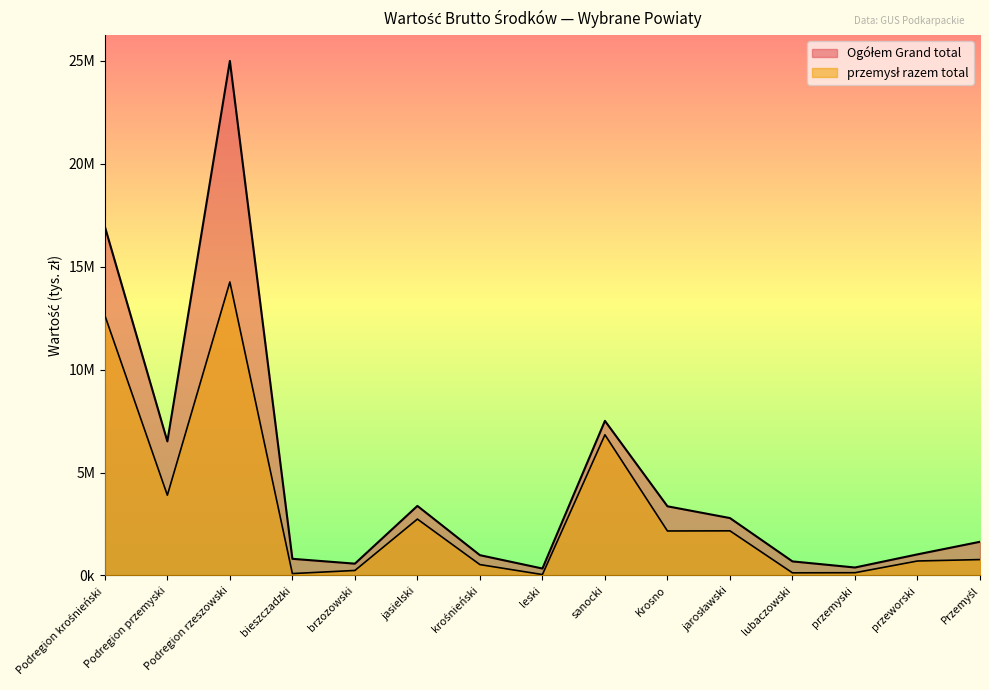

Which series has the largest range (max minus min)?

Ogółem Grand total